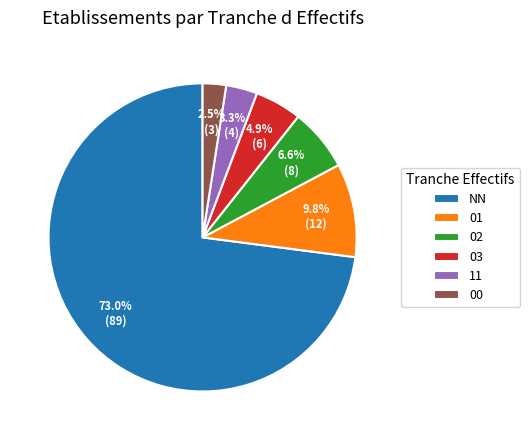

Which category has the biggest portion of the pie?

NN